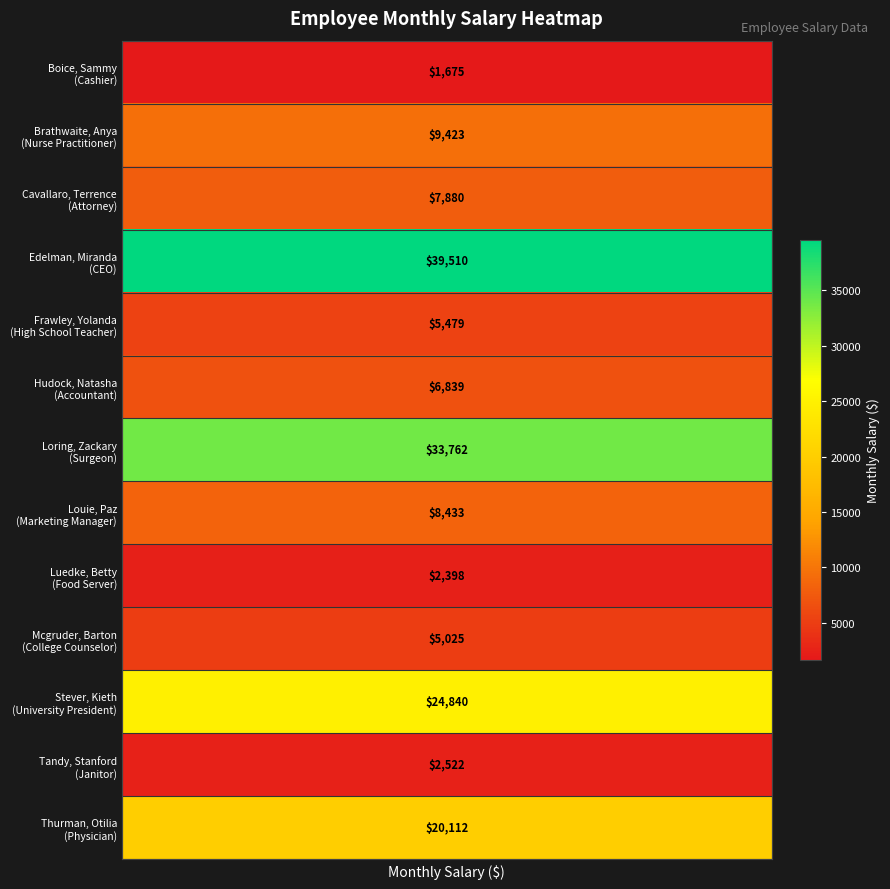

Where does the data first go above 7880?

1